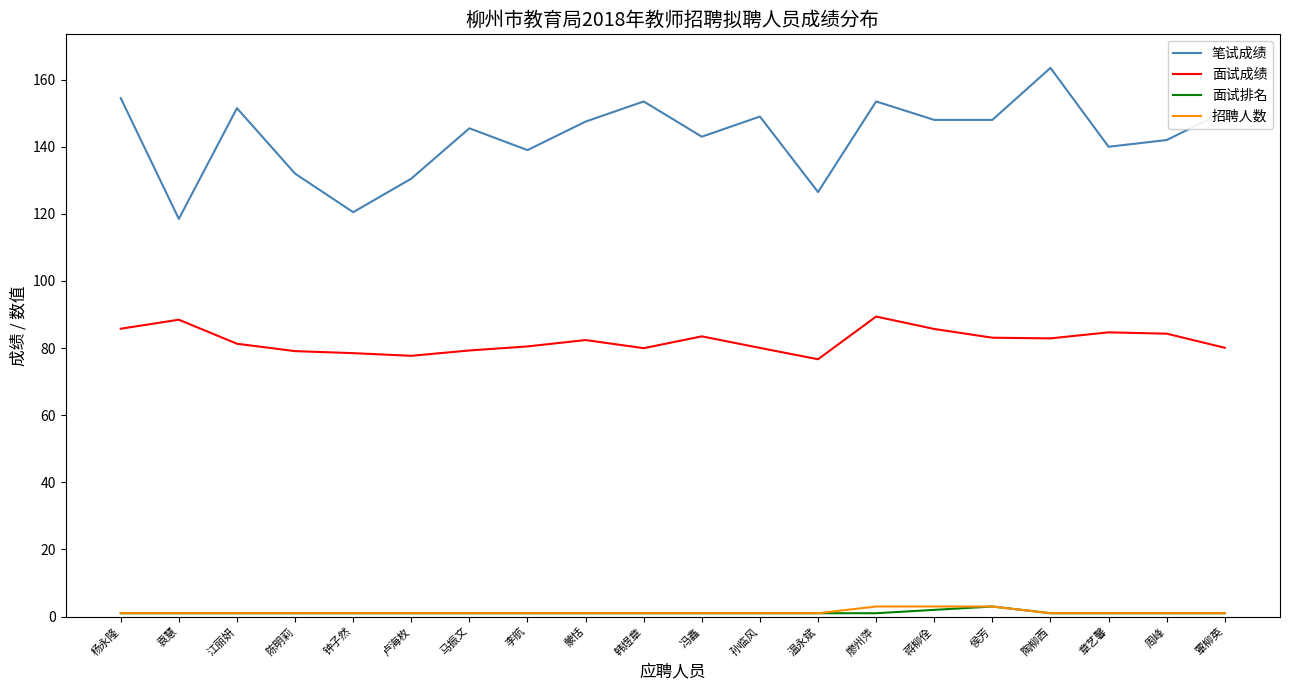

What is the lowest value of the 笔试成绩 series?

118.5